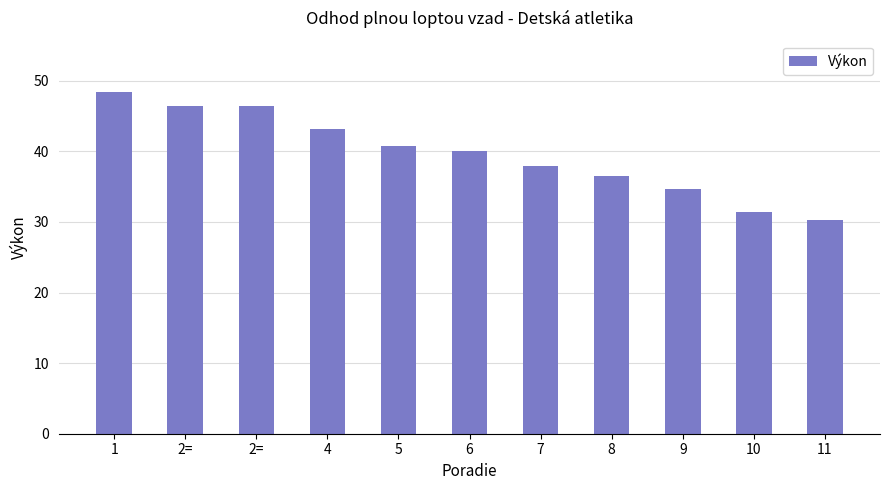

What is the greatest value displayed?

48.4